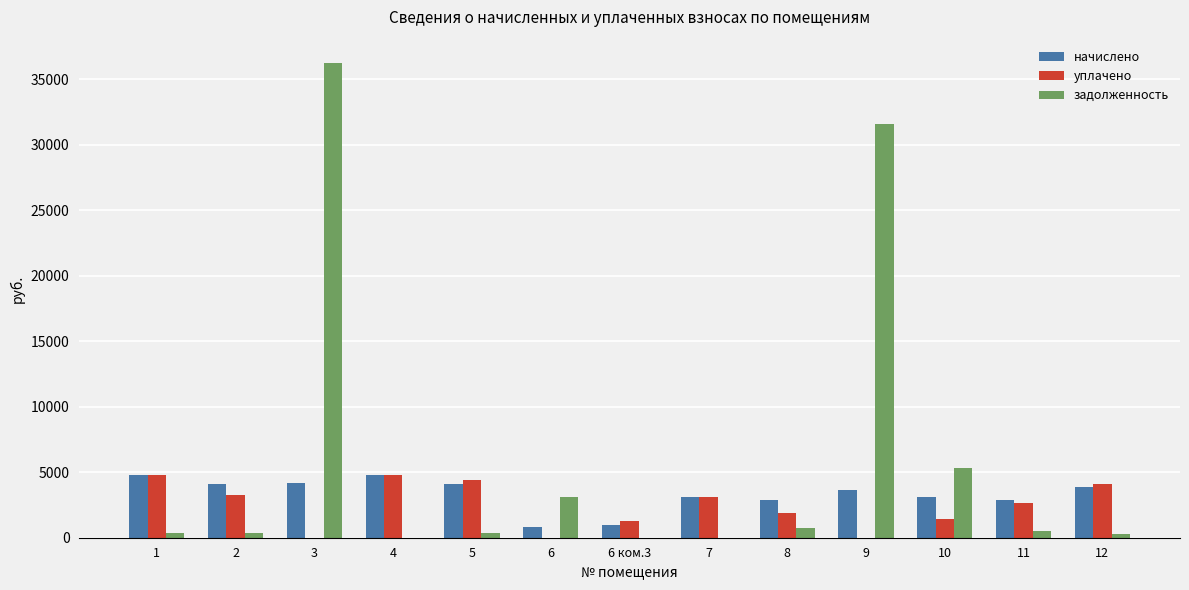

What is the sum of all задолженность values?

78780.2